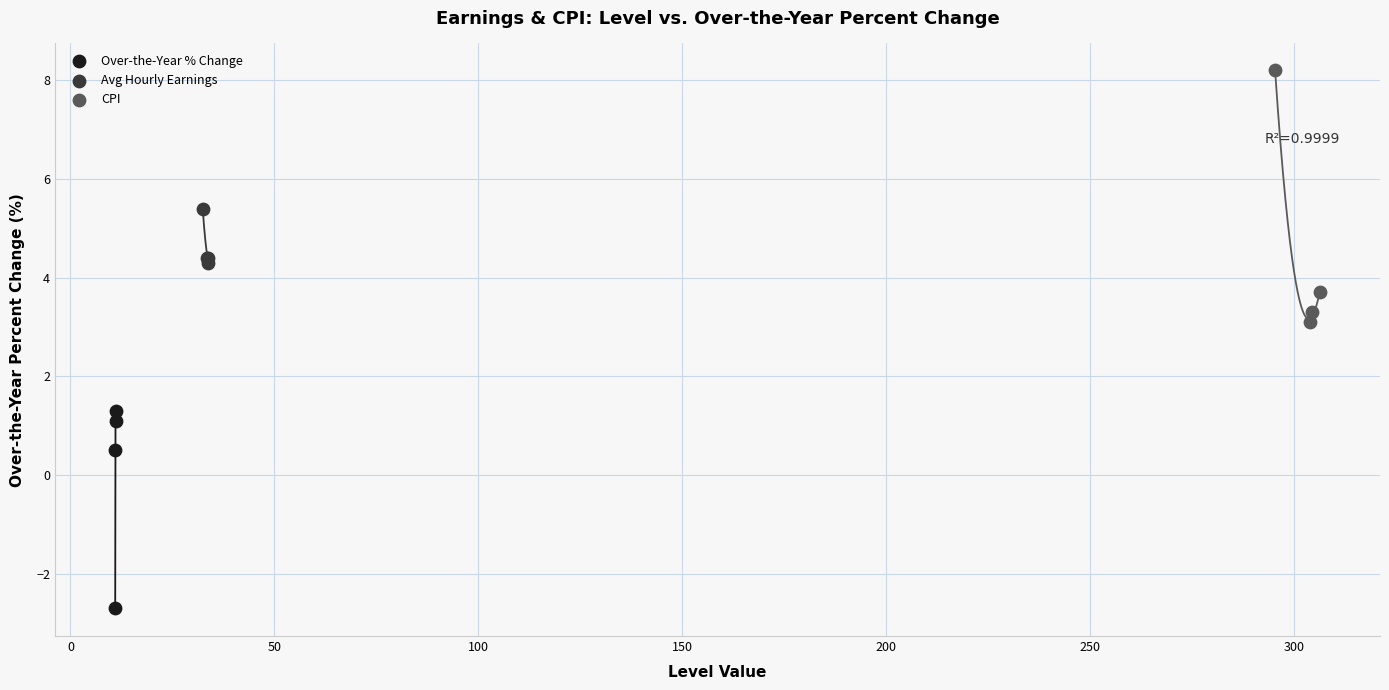

Which series contains the lowest Y value?

Over-the-Year % Change